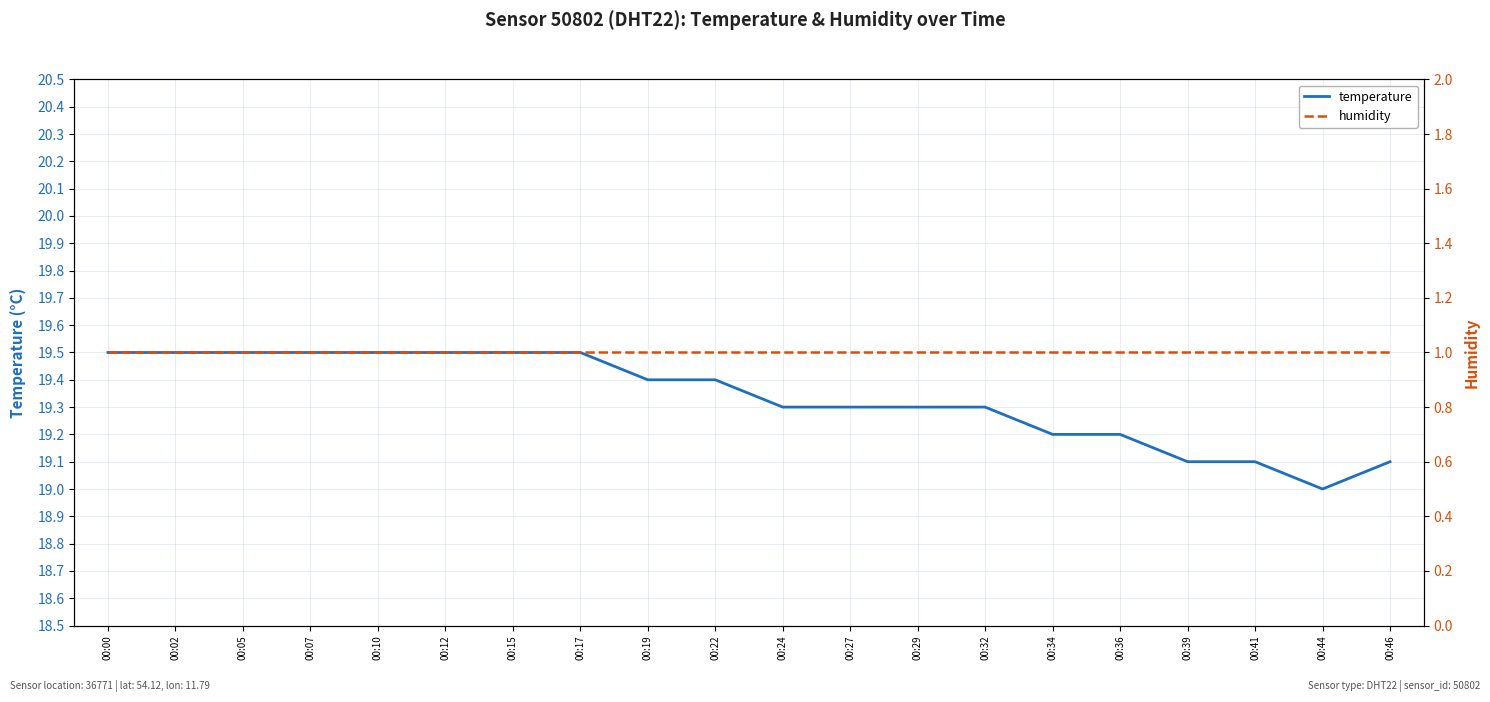

The value of temperature at 00:29 is 10.4. True or false?

False